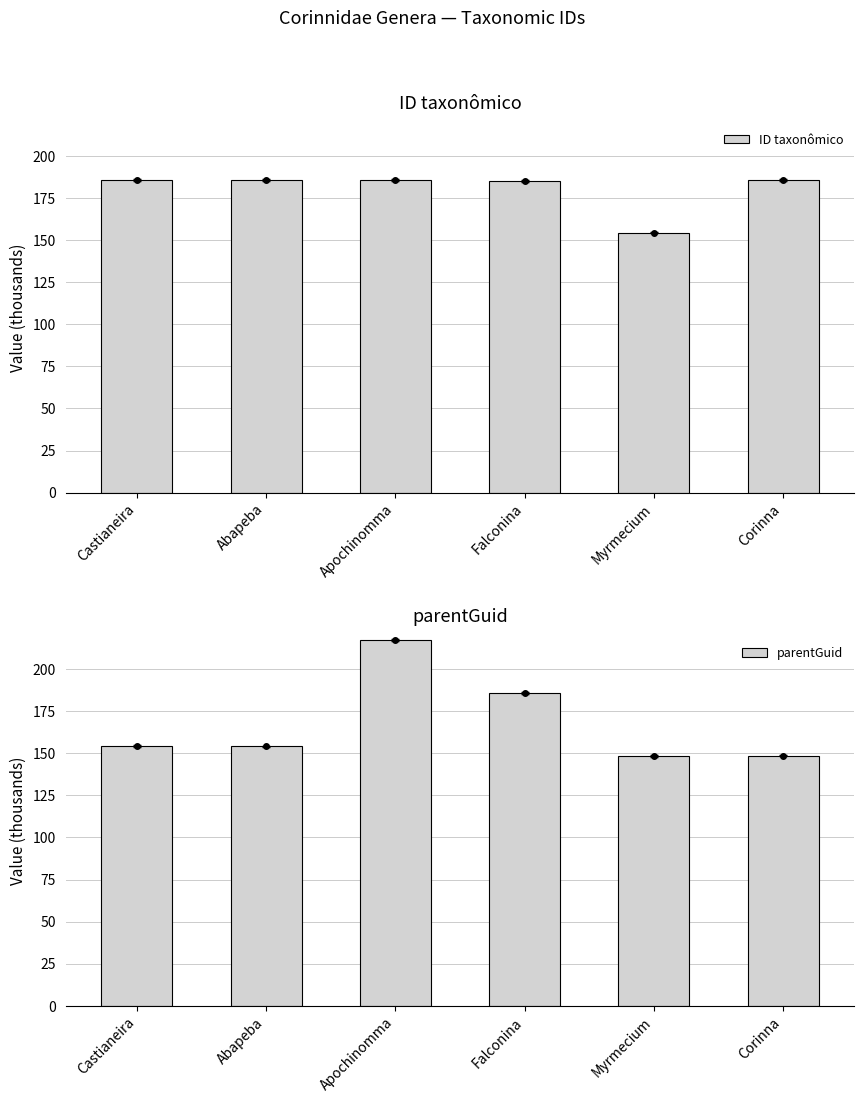

Reading left to right, extract all data points from this chart.

ID taxonômico: 185.8	185.8	185.8	185.3	154.5	185.6
parentGuid: 154.5	154.1	217.2	185.8	148.4	148.6